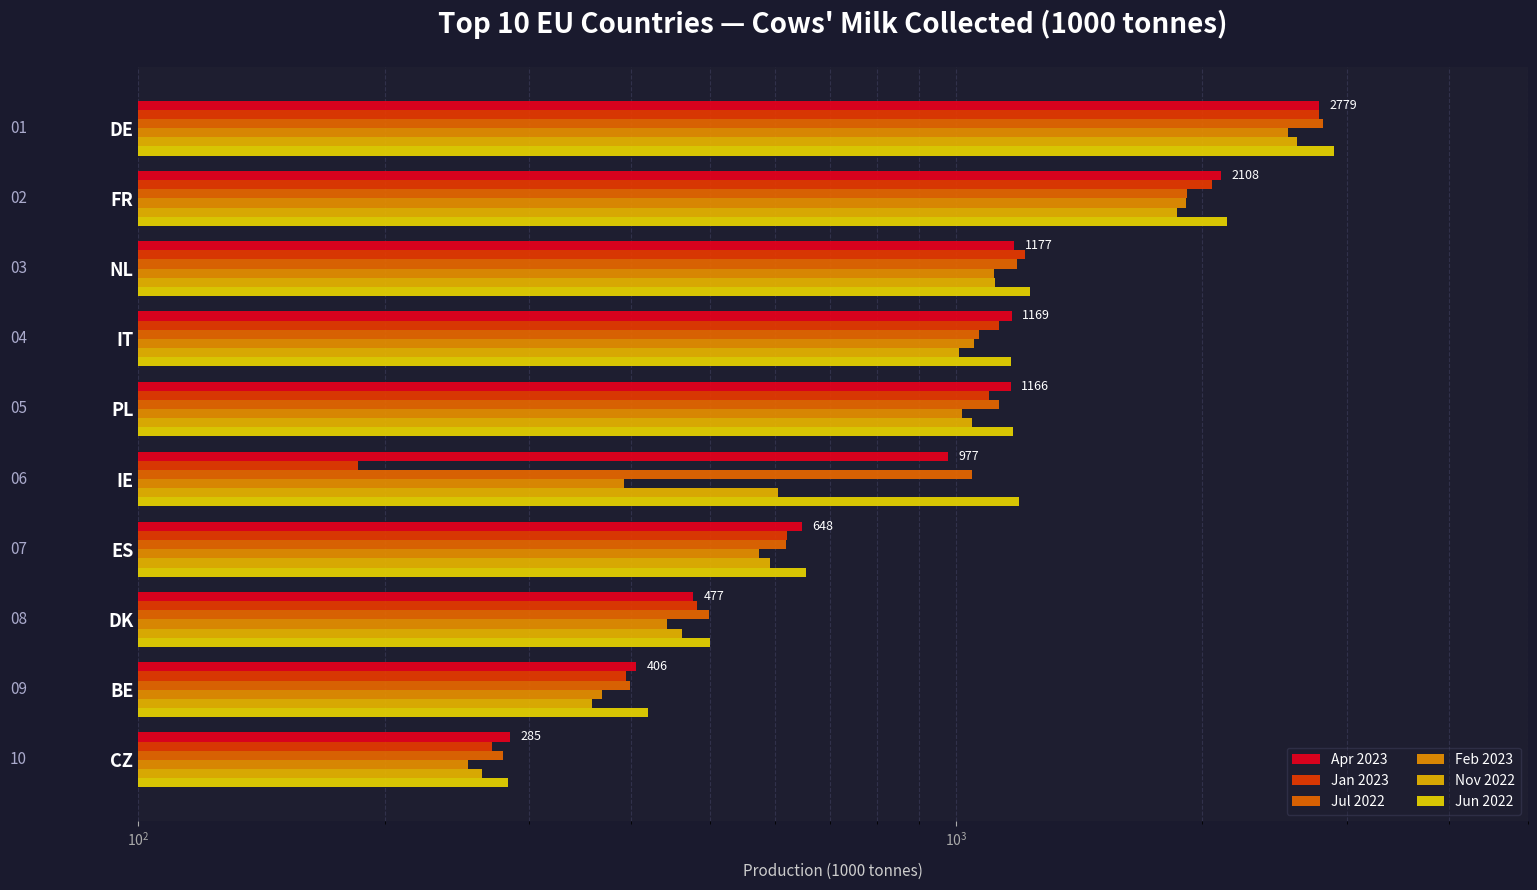

How many data points in Jul 2022 are above 1064?

5